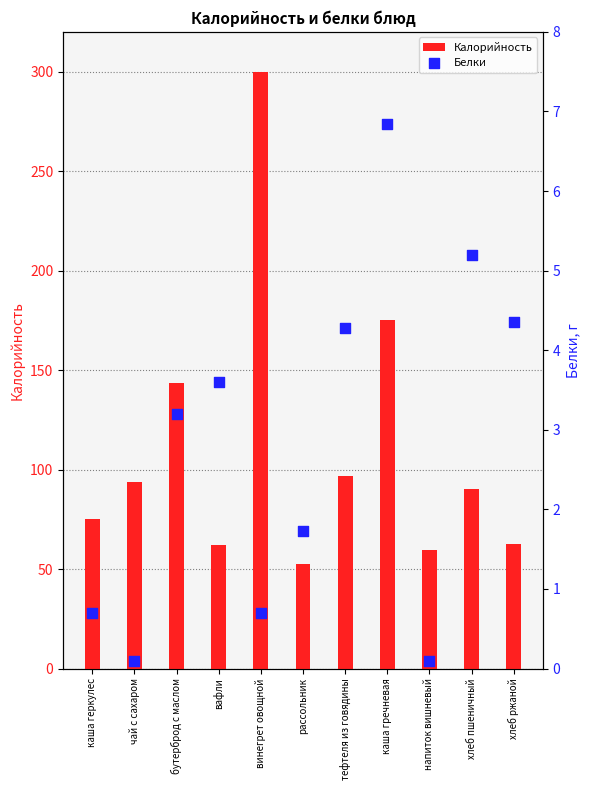

What are all the series names shown in the legend?

Калорийность, Белки